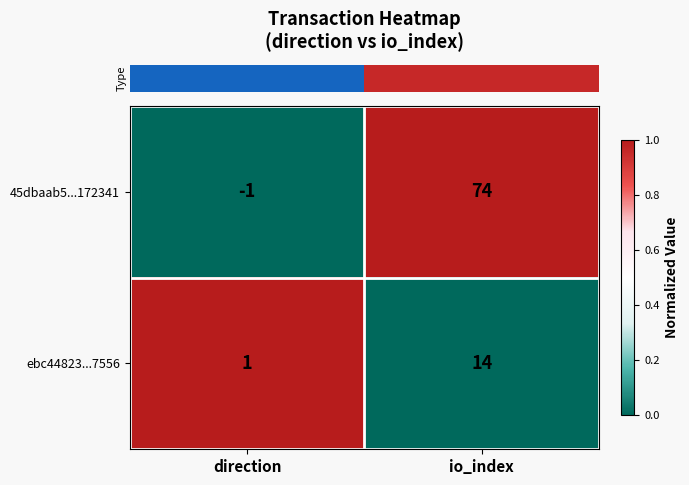

At how many categories does at least one series exceed 0?

2